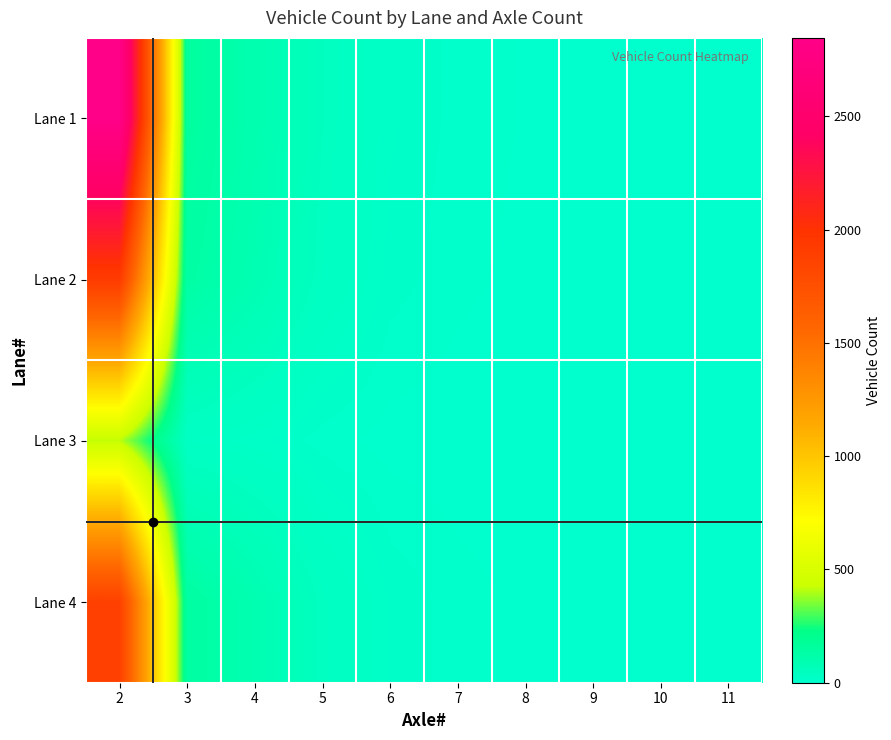

Which has a higher value, 11 or 7?

7